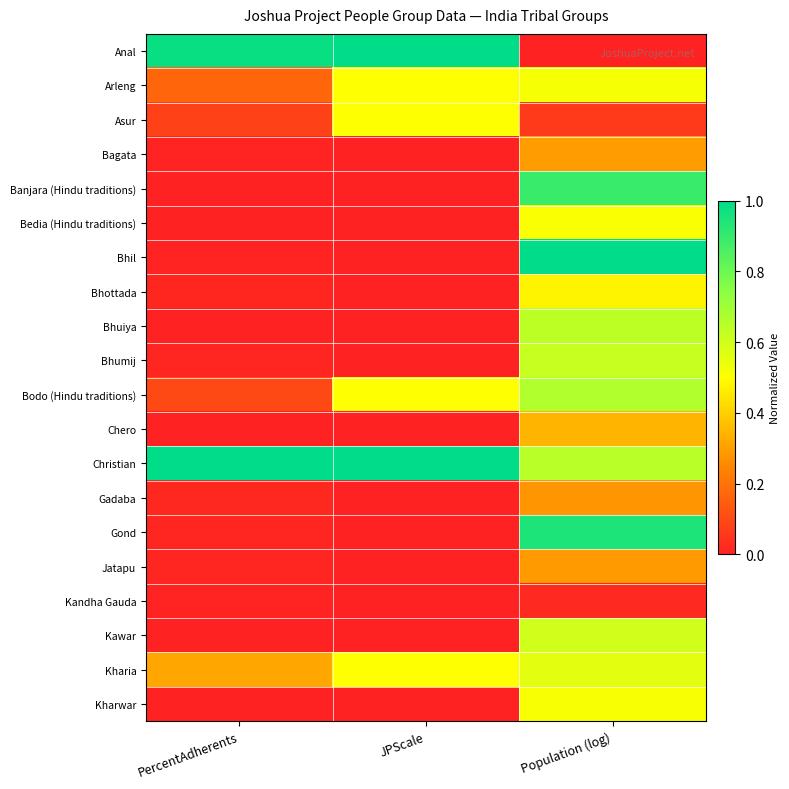

Which label corresponds to the largest value in the chart?

JPScale